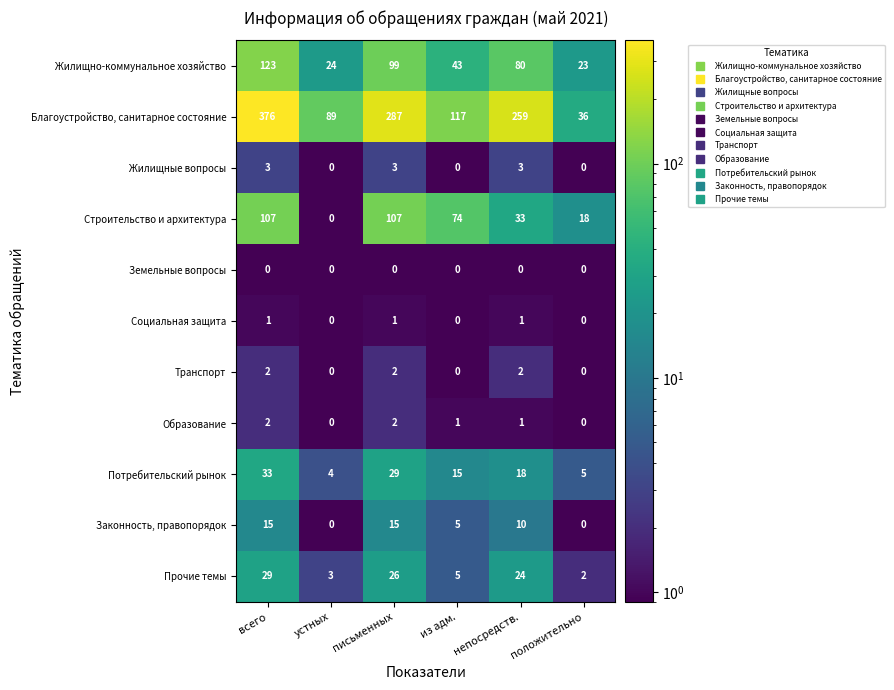

Rank the categories by Прочие темы value from lowest to highest.

положительно, устных, из адм., непосредств., письменных, всего